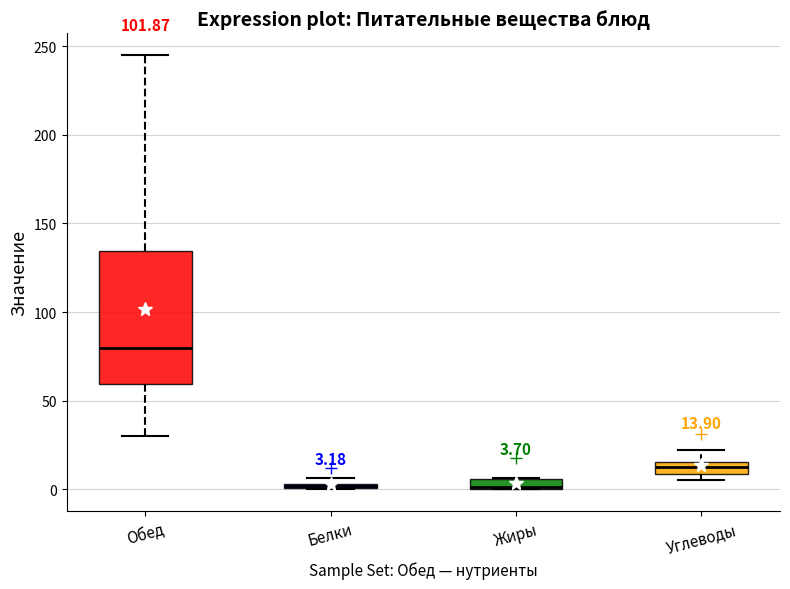

Comparing the boxes themselves (not the whiskers), which one is the tallest?

Обед